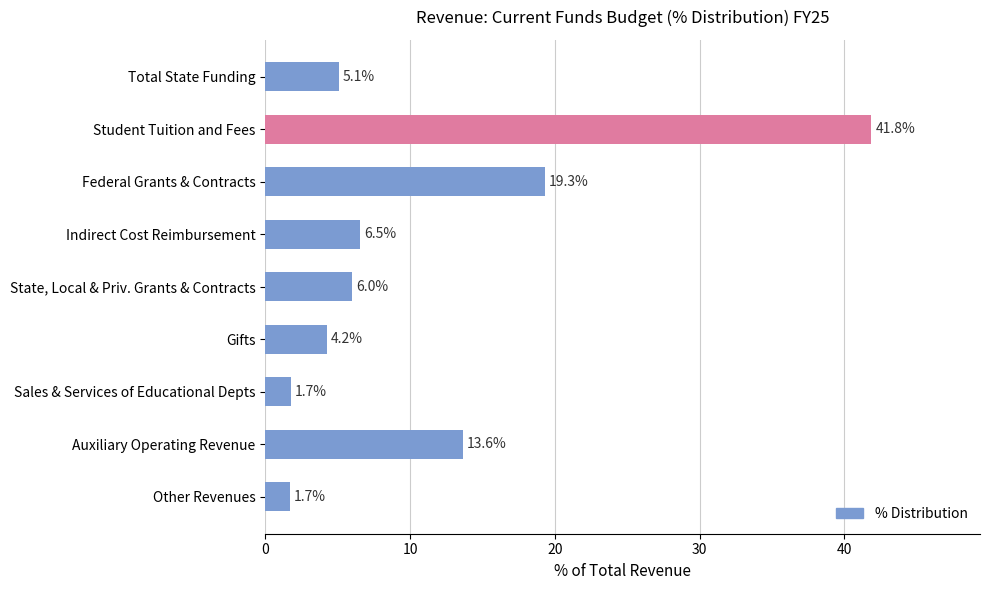

What is the greatest value displayed?

41.8